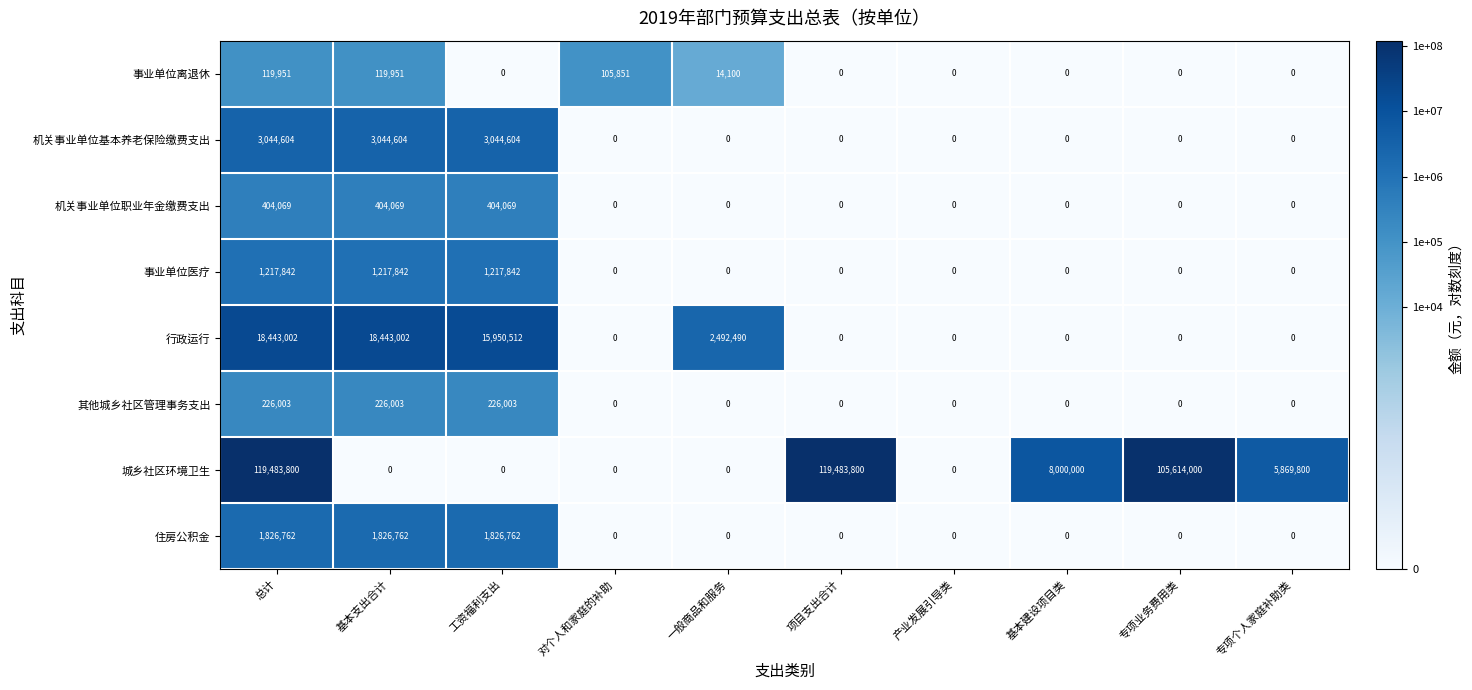

Which series has the widest spread of values?

城乡社区环境卫生